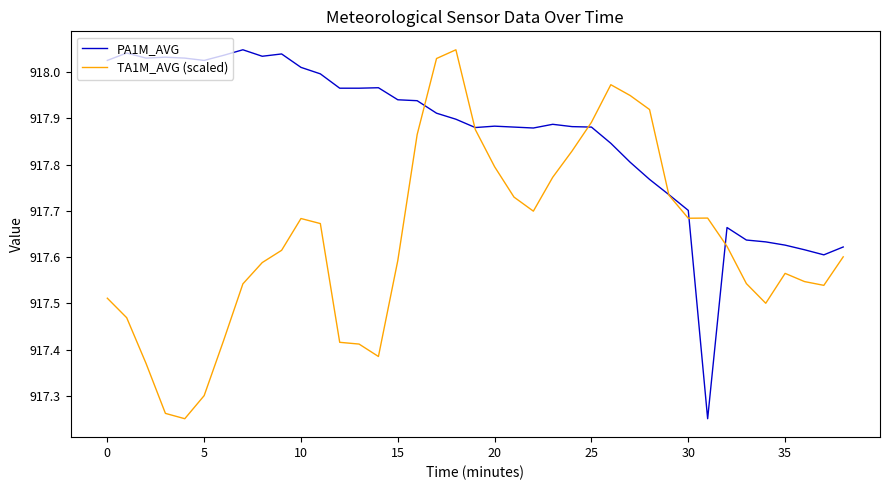

Rank the series by their average value, from highest to lowest.

PA1M_AVG, TA1M_AVG (scaled)